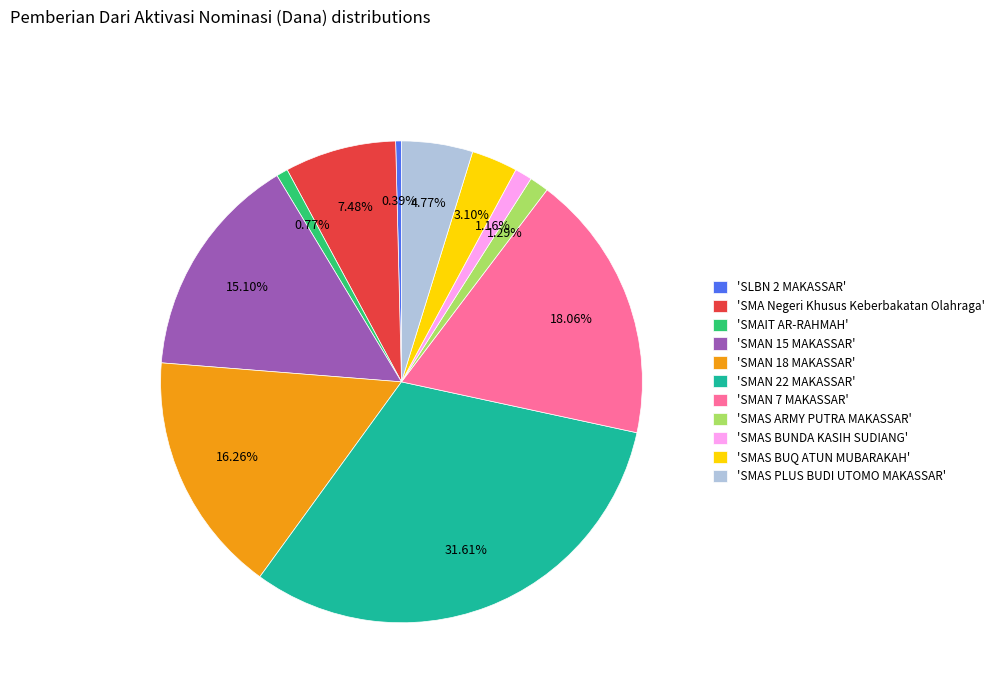

Do 'SMAN 7 MAKASSAR' and 'SMAN 18 MAKASSAR' together represent more than half of the pie?

No